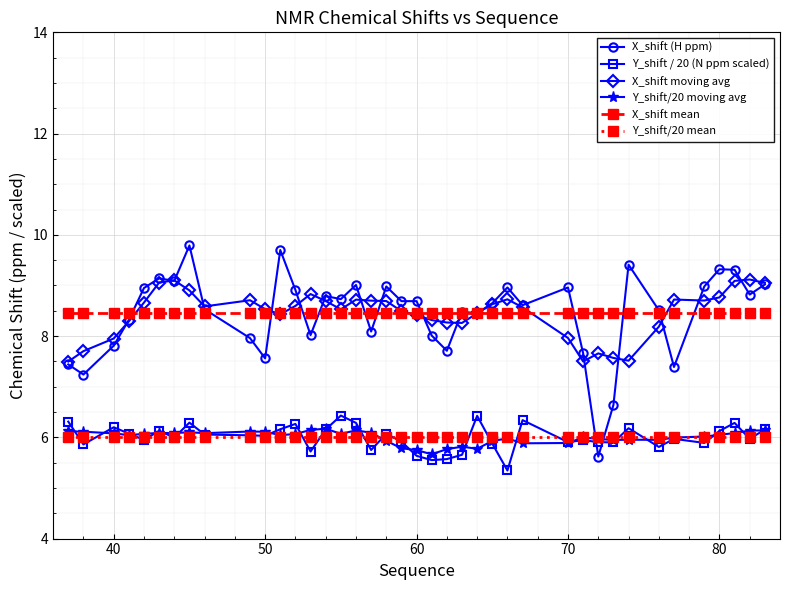

What is the greatest value displayed?

9.8